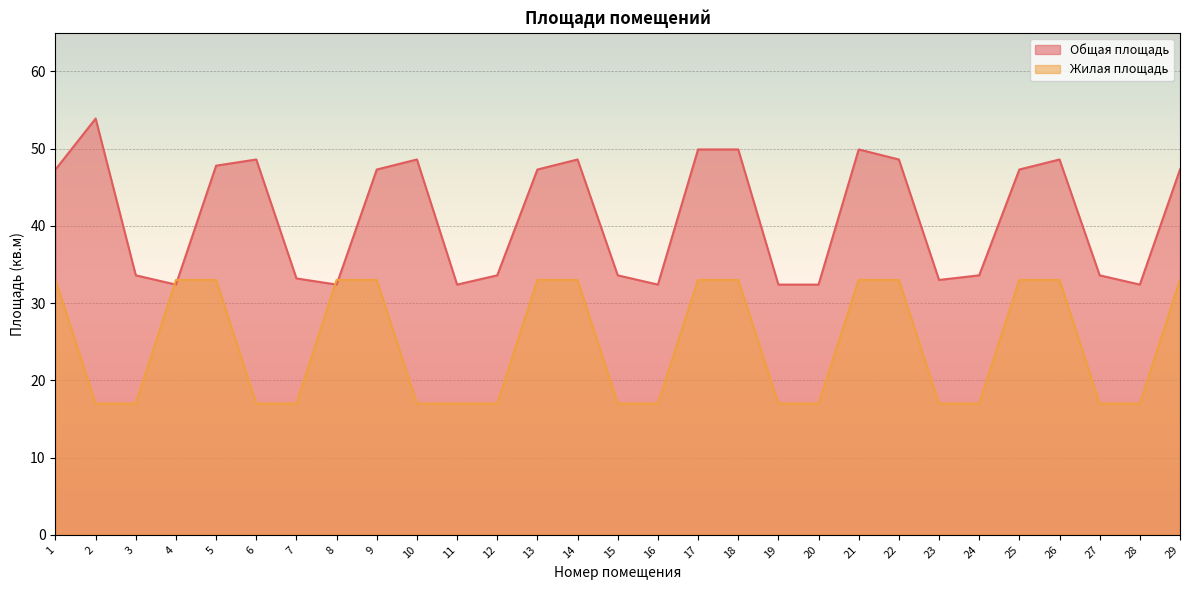

True or false: Общая площадь has a value of 33.6 at 15.

True